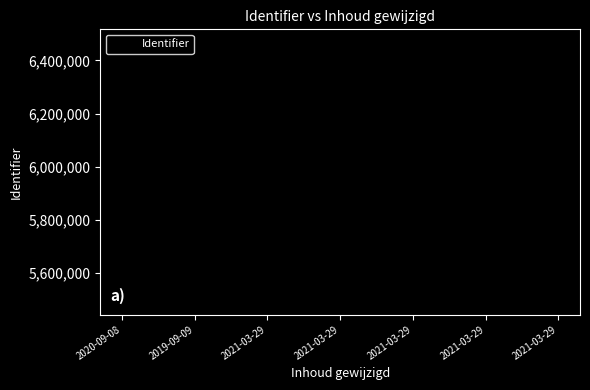

True or false: the data has more than 0 interior local peaks.

False